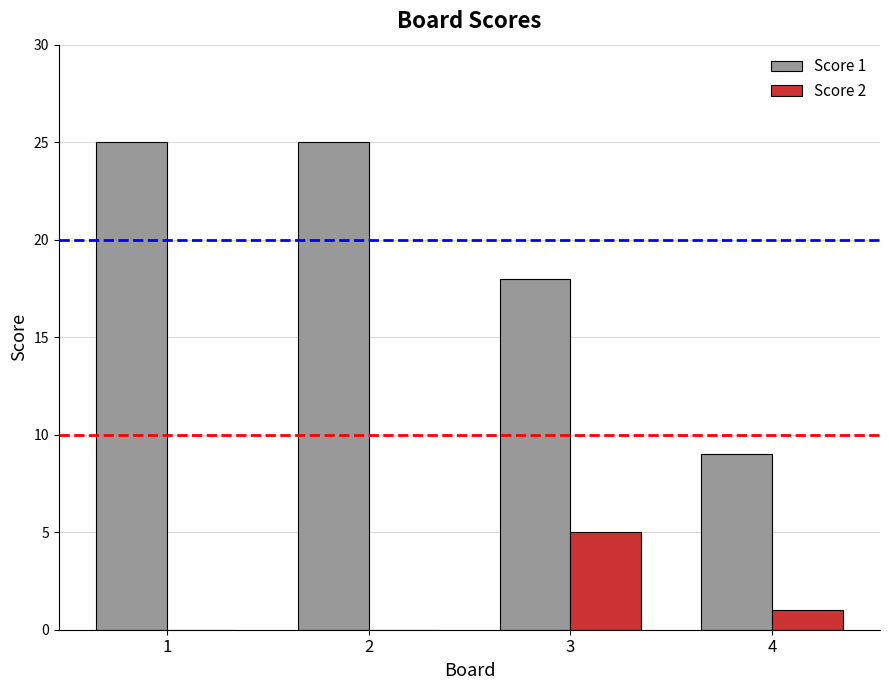

At which label is Score 1 closest to 17?

3